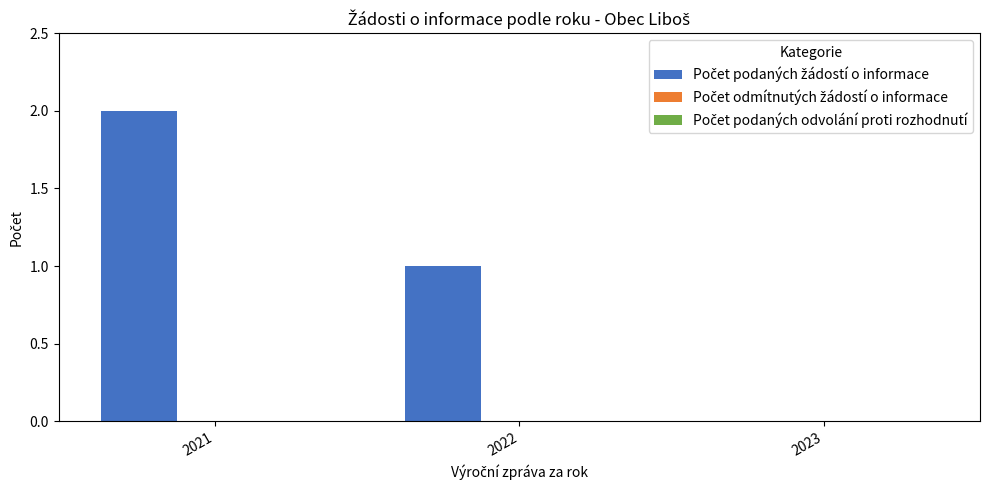

True or false: the data shows 0 at 2022.

False